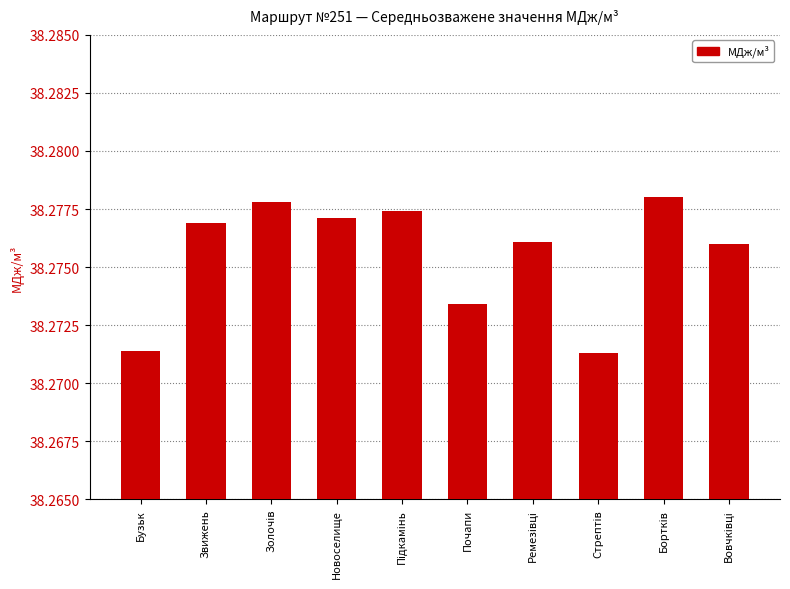

How many series are shown in this chart?

1